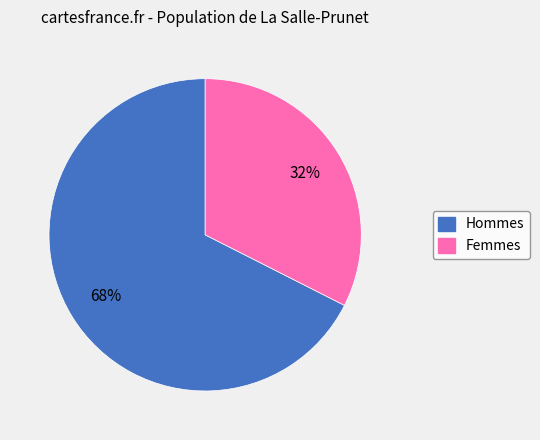

To the nearest percent, what is the average slice percentage?

50%